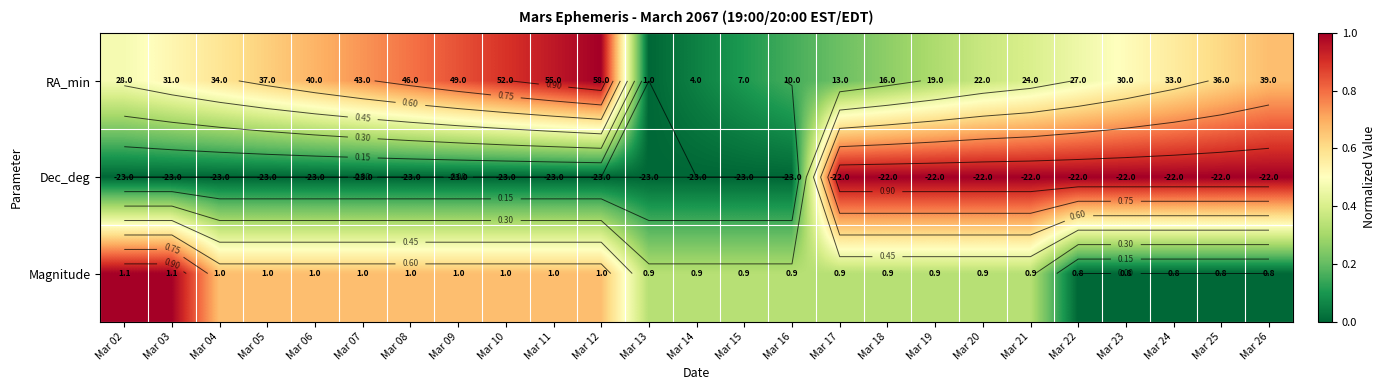

Count the Dec_deg values in the range 0 to 1.

25